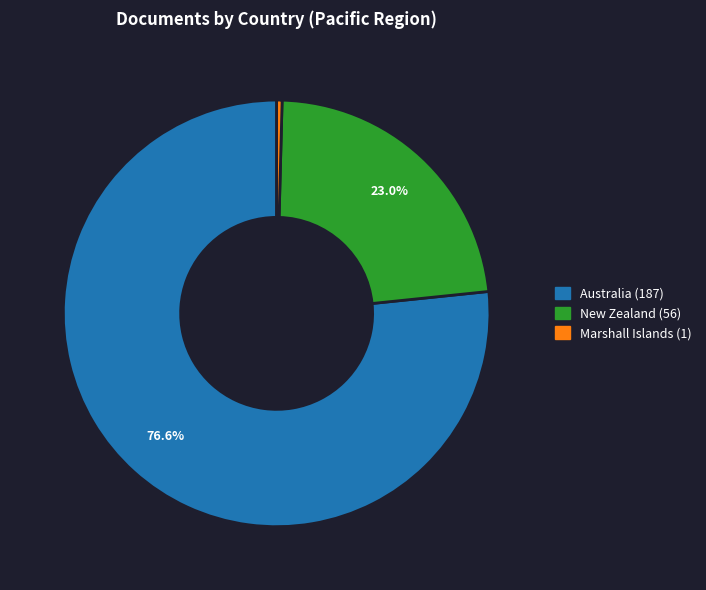

Which slice is the largest?

Australia